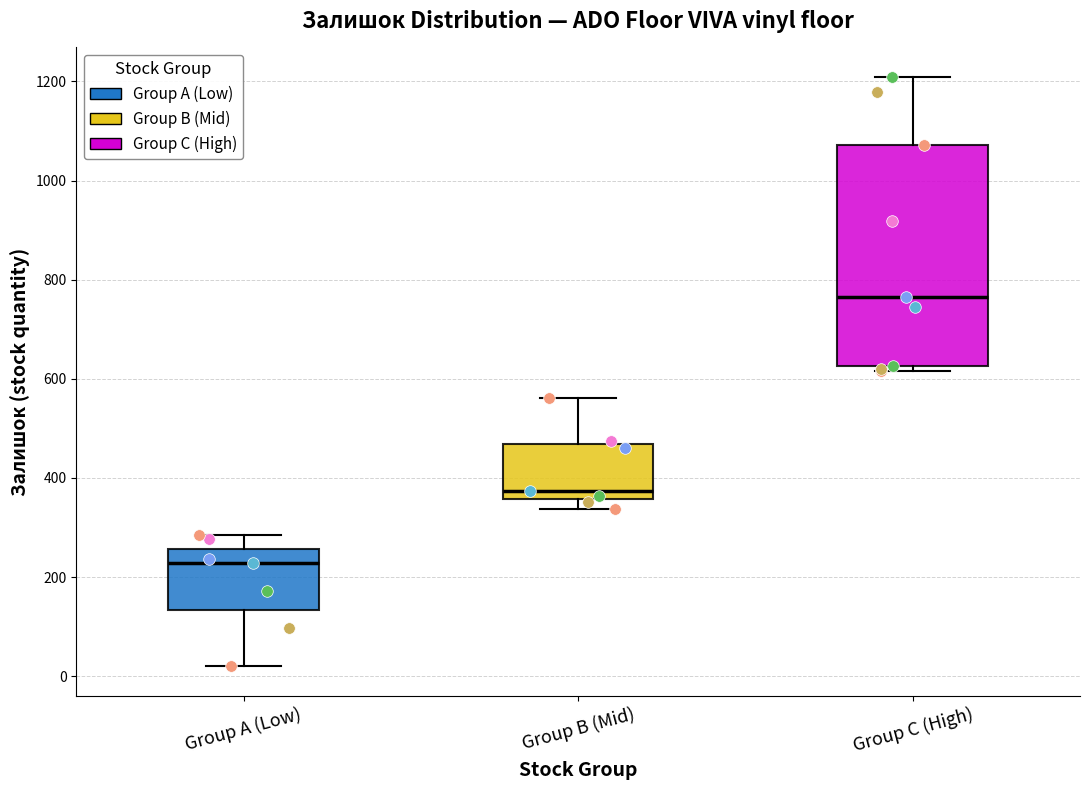

Reading left to right, read every box against the y-axis: the position of its median line, the range the box covers, and the ends of its whiskers. The values are not printed on the chart, so give them approximately, as read against the axis.

Group A (Low): median 220, box 140 to 260, whiskers 20 to 280
Group B (Mid): median 380, box 360 to 460, whiskers 340 to 560
Group C (High): median 760, box 620 to 1080, whiskers 620 (just below the box's lower edge) to 1200